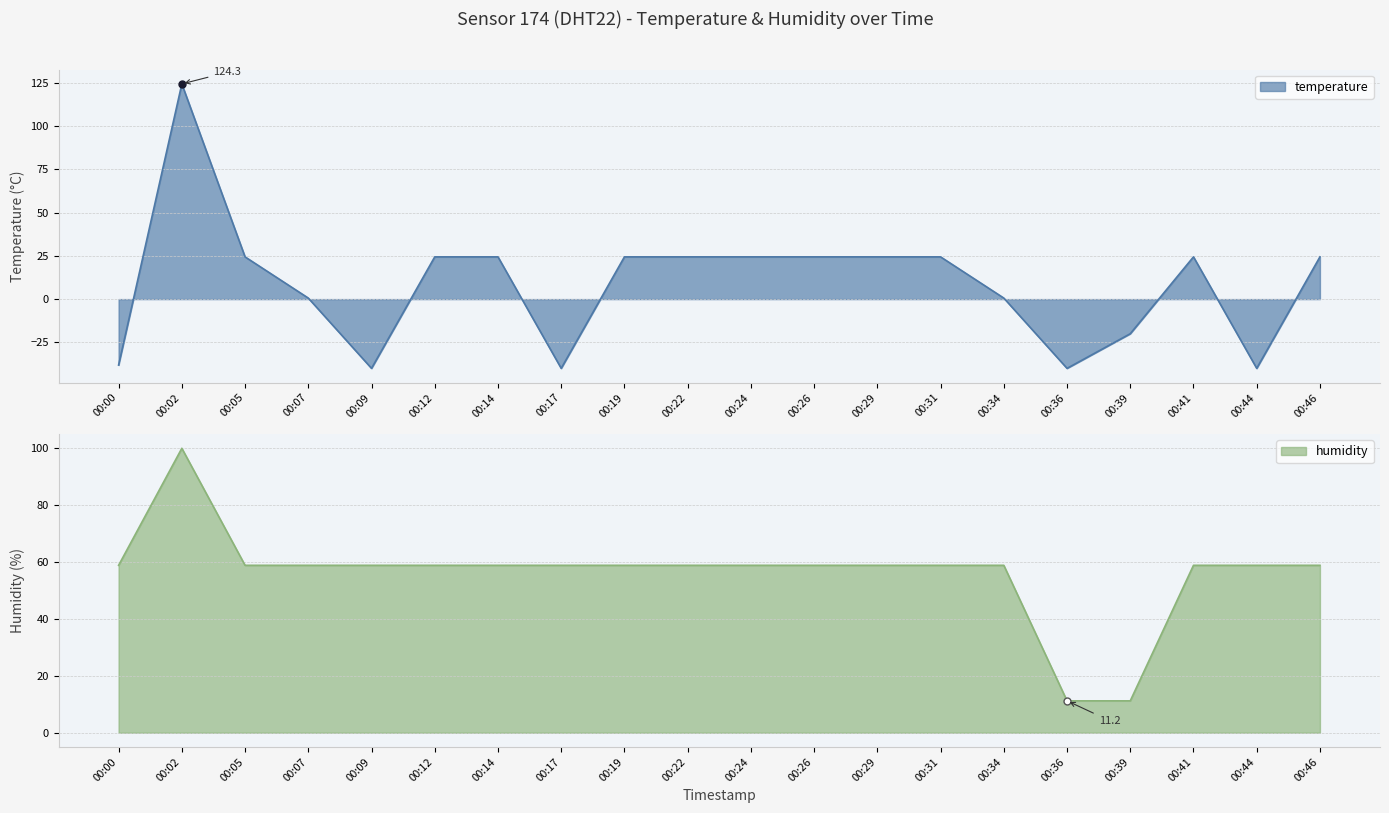

Which series has the largest range (max minus min)?

temperature